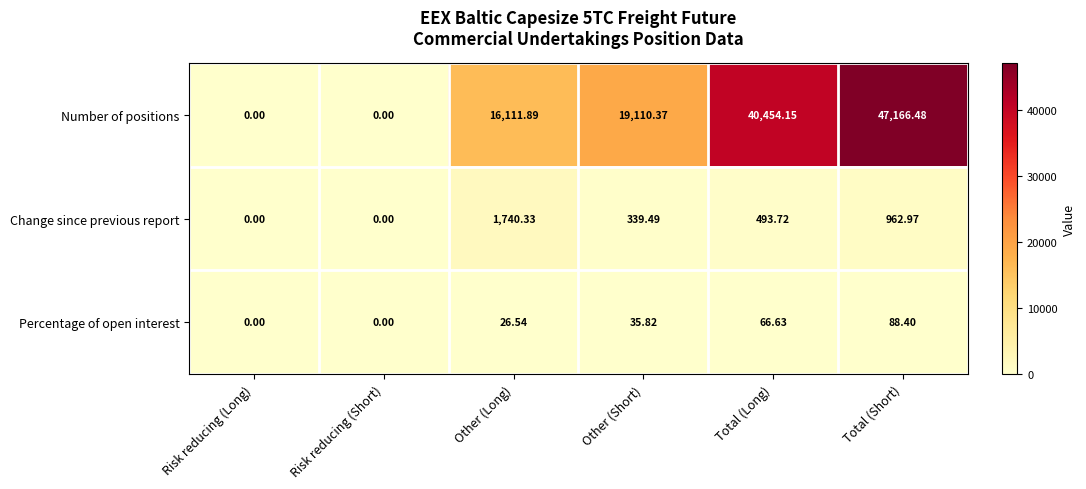

Which series has the largest total across all categories?

Number of positions